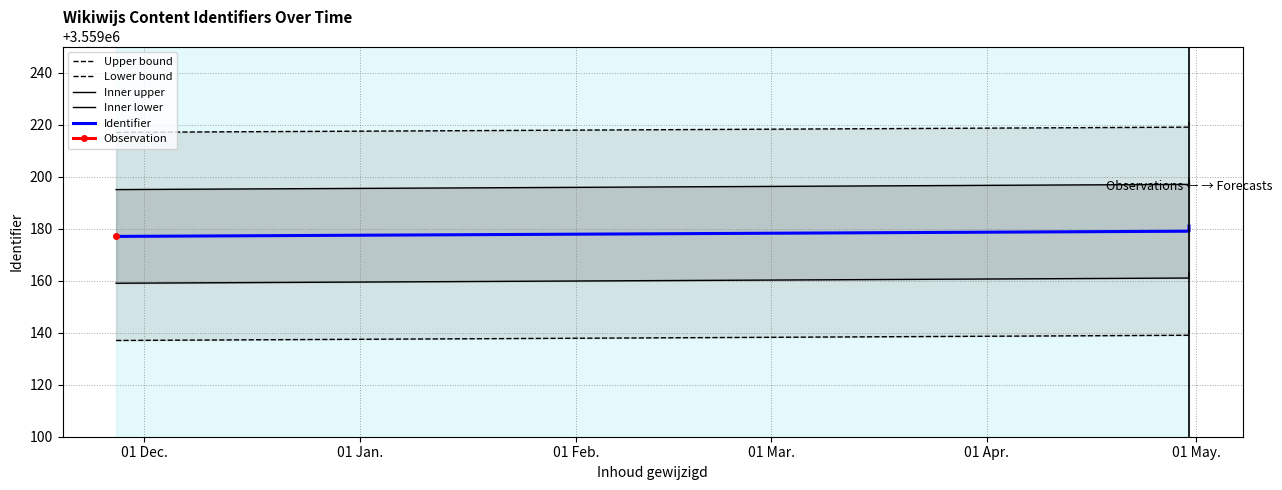

Reading left to right, list all the values displayed in this chart.

Upper bound: 3559217	3559219	3559221
Lower bound: 3559137	3559139	3559141
Inner upper: 3559195	3559197	3559199
Inner lower: 3559159	3559161	3559163
Identifier: 3559177	3559179	3559181